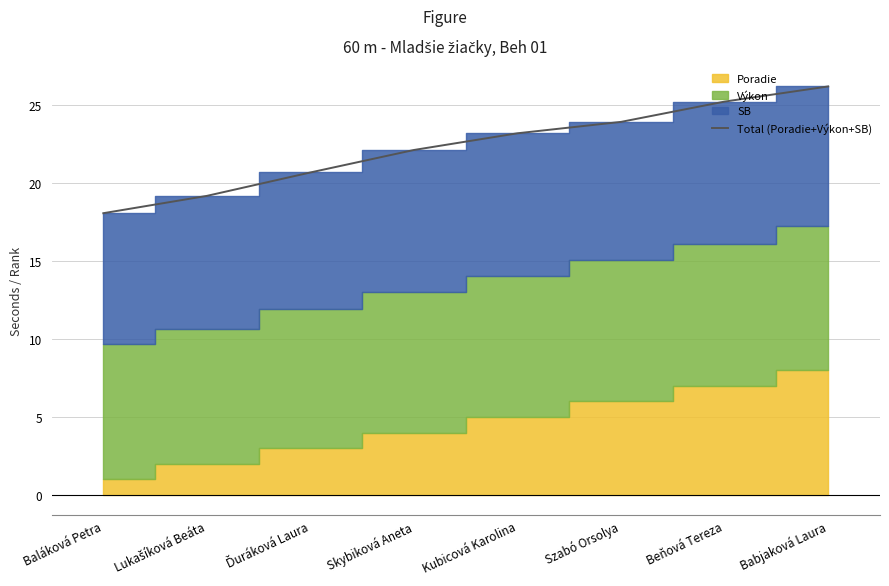

What is the average value?

22.3